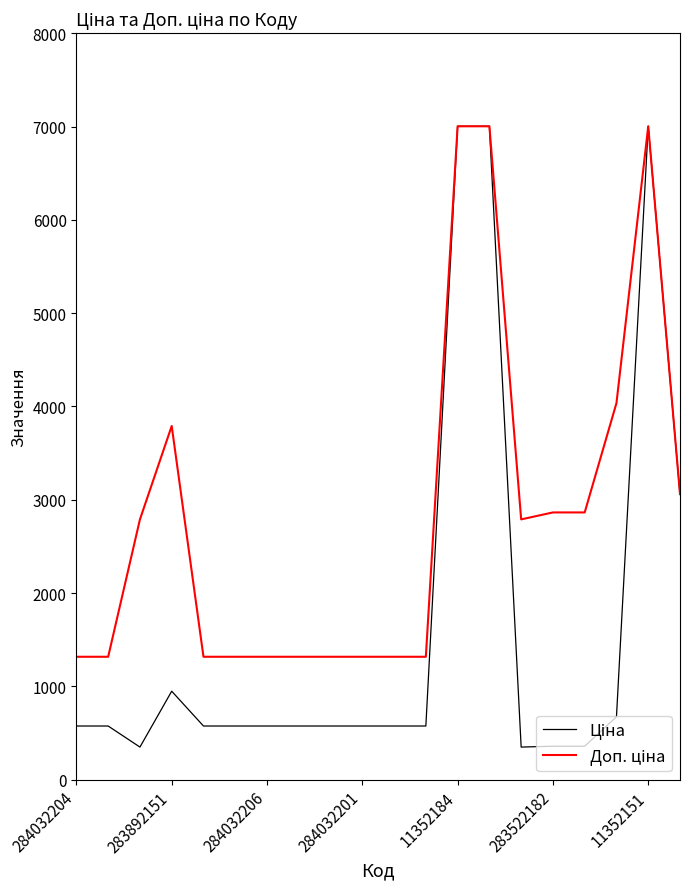

Does the chart have visible grid lines?

No